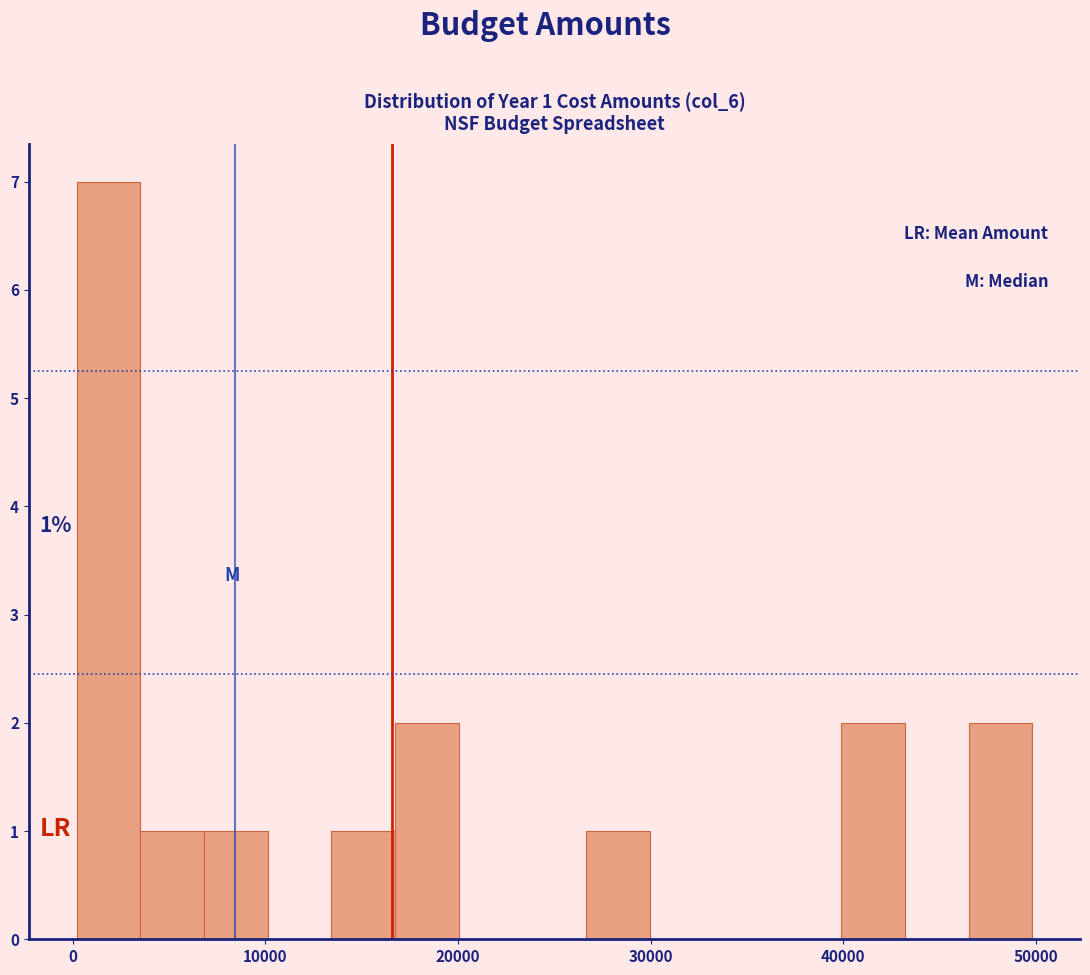

Read against the x-axis, roughly where is the centre of the tallest bar?

2000